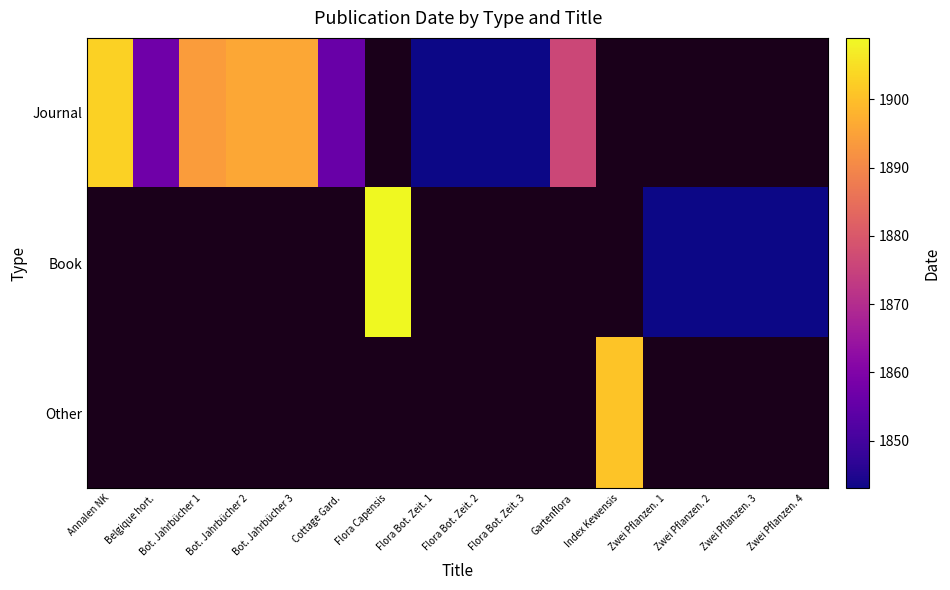

Which category has the lowest value in the Book series?

Annalen NK